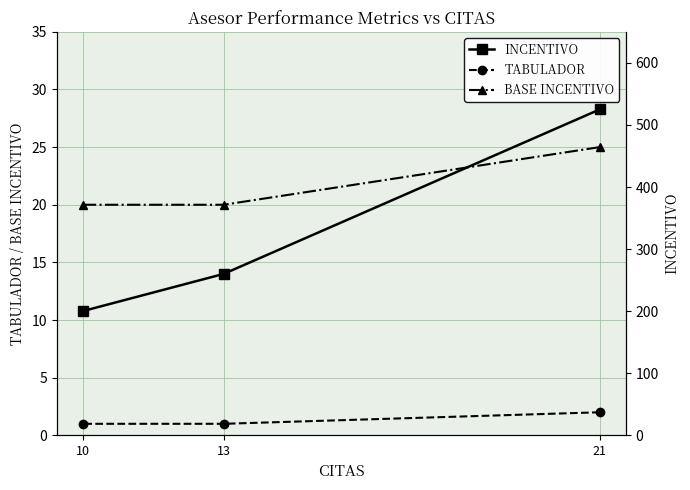

Between 21 and 10, which is larger?

21